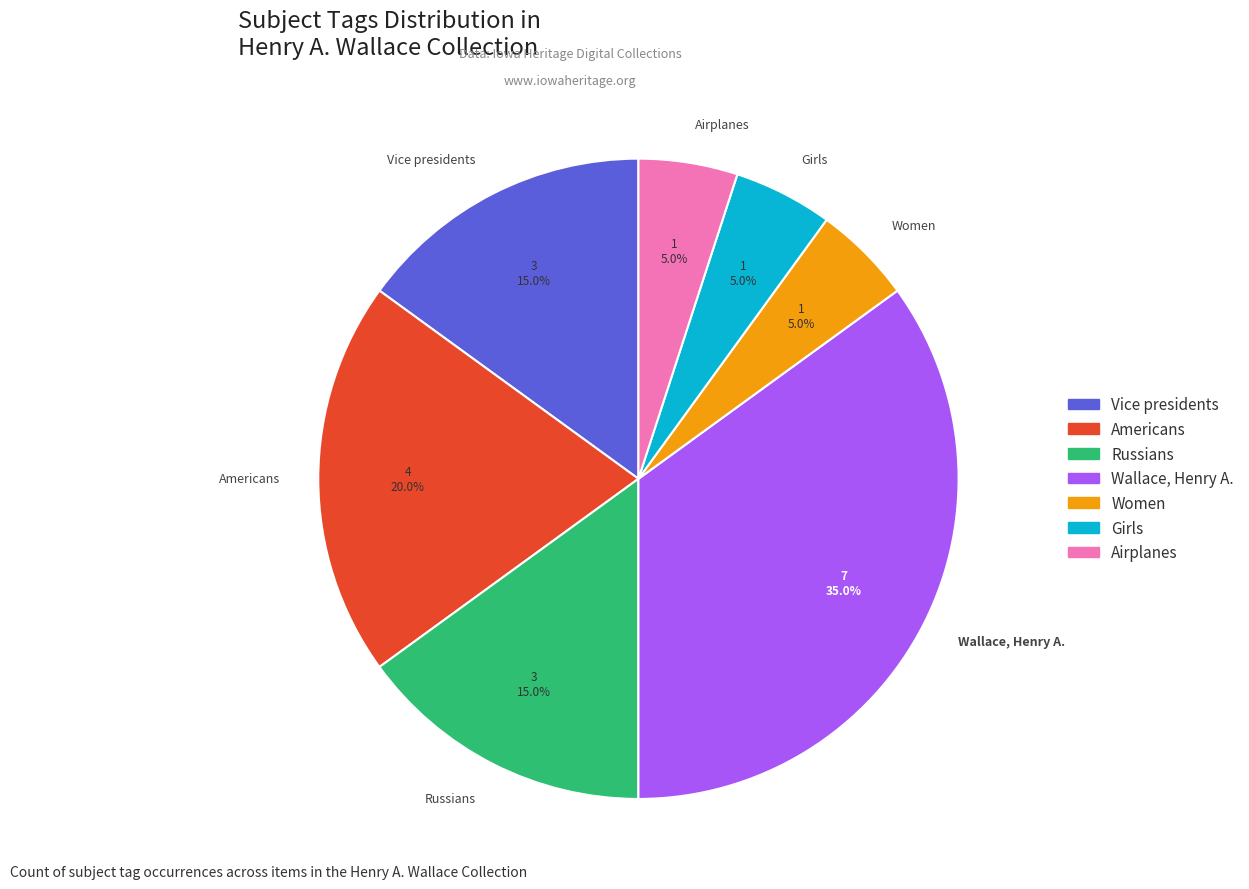

How many slices are in this pie chart?

7